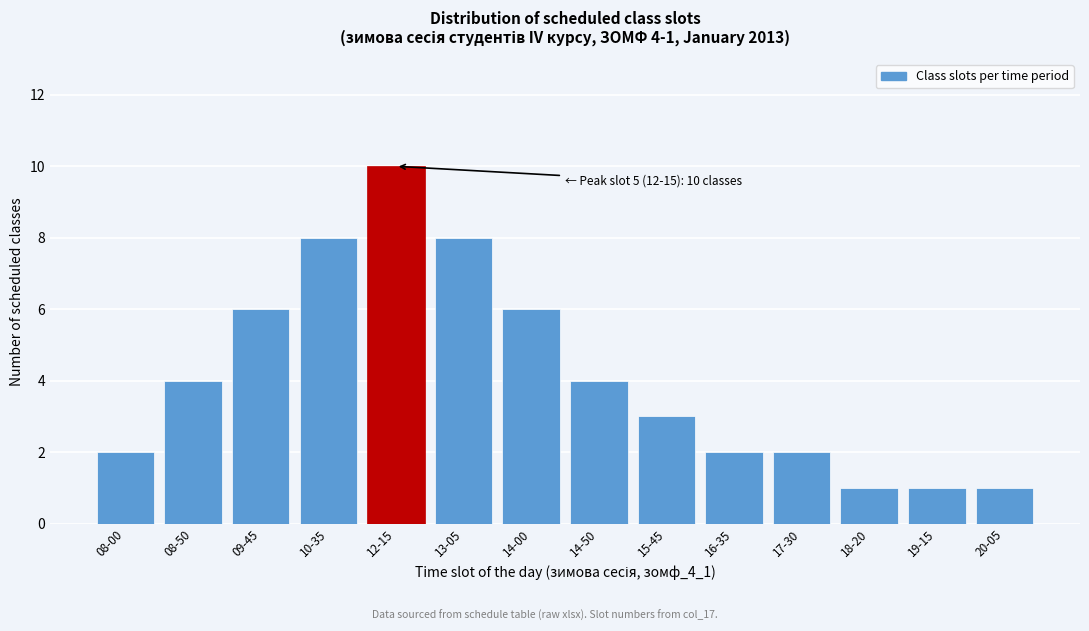

Reading right to left, extract all data points from this chart.

20-05=1	19-15=1	18-20=1	17-30=2	16-35=2	15-45=3	14-50=4	14-00=6	13-05=8	12-15=10	10-35=8	09-45=6	08-50=4	08-00=2